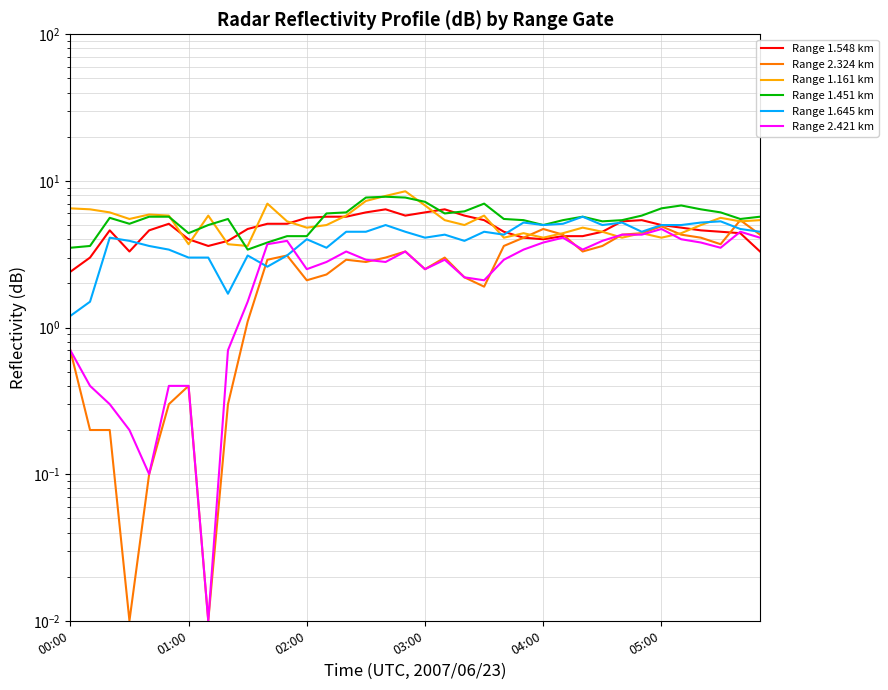

Is this an area chart (filled region under the line)?

No